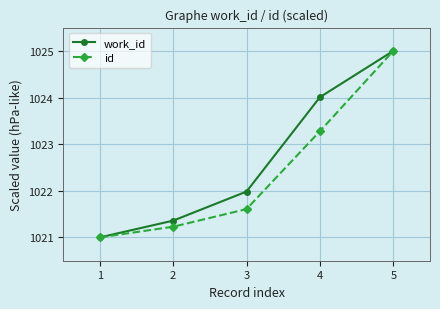

Which series has the largest total across all categories?

work_id